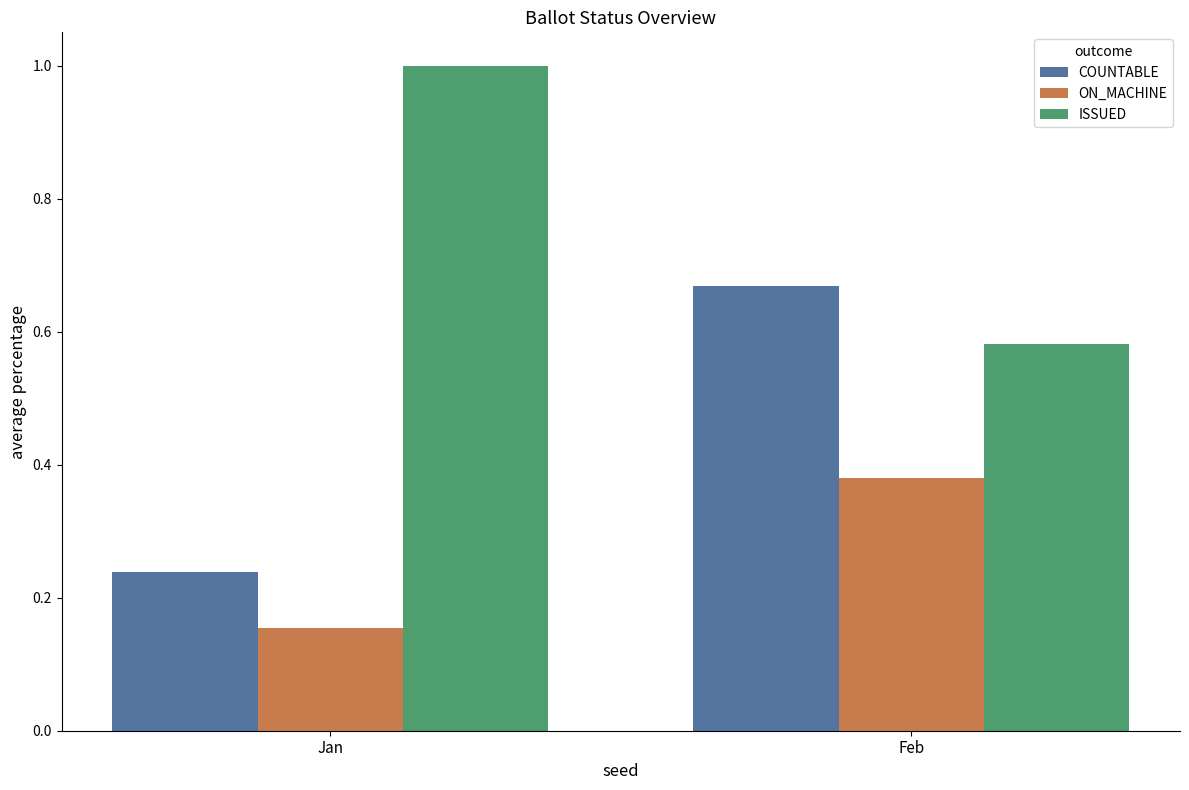

What is the sum of the ISSUED values at Feb and Jan?

1.6